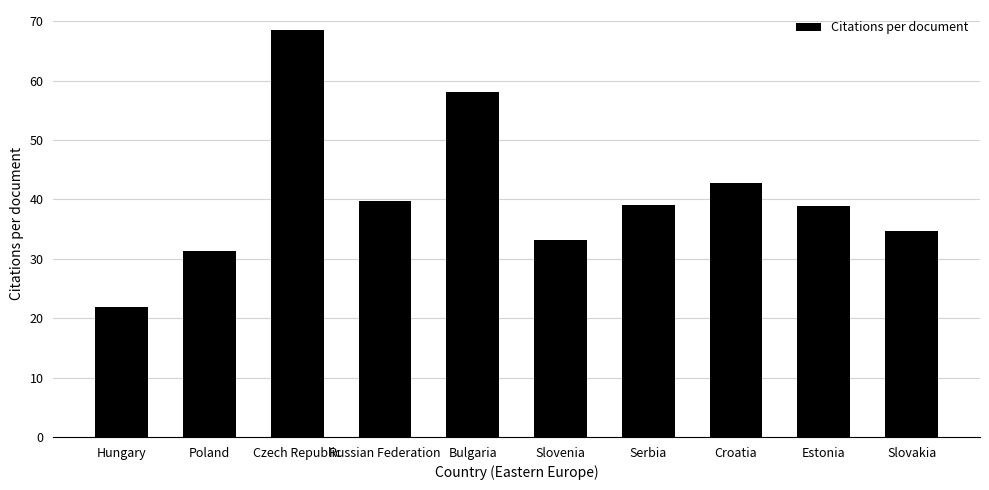

What value does the data have at Czech Republic?

68.5